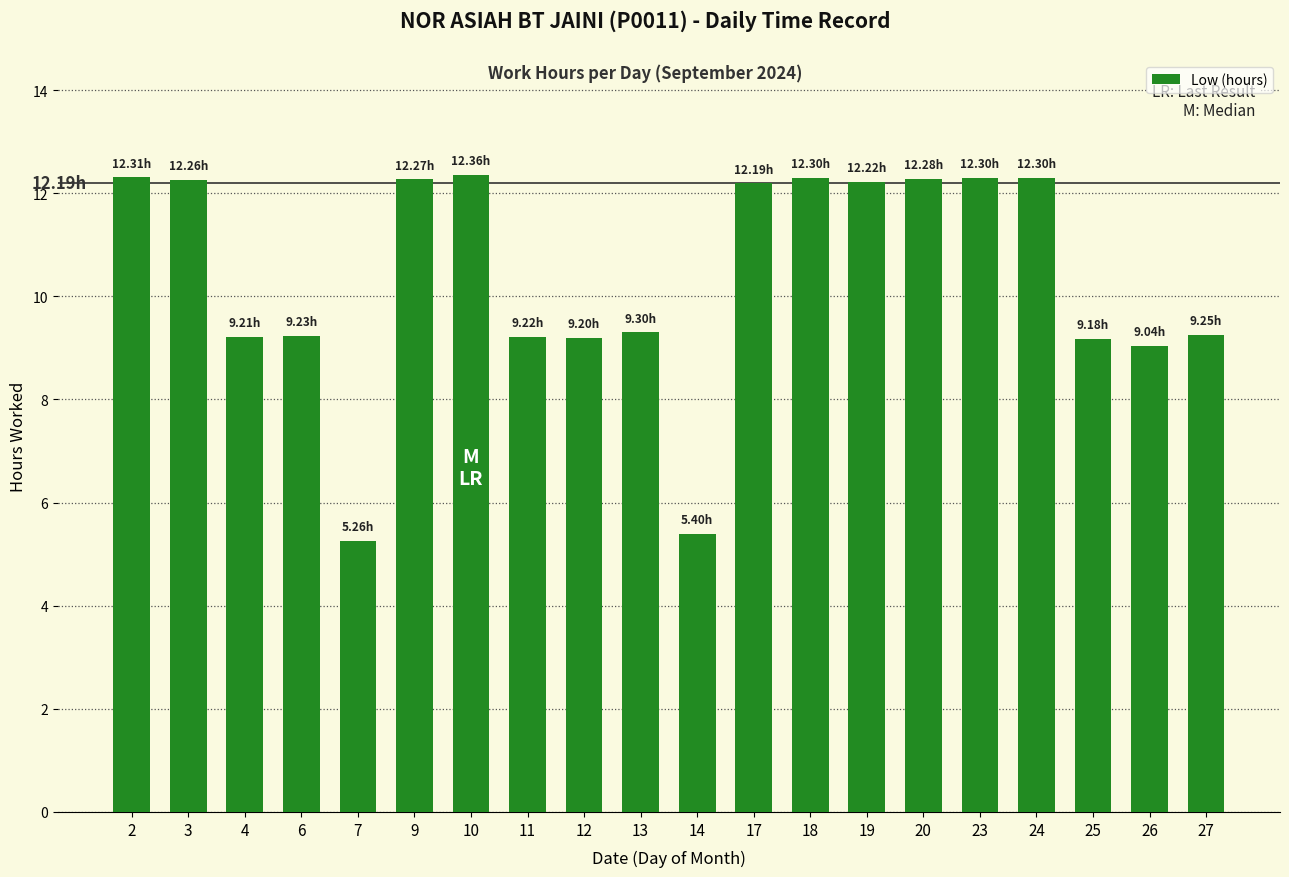

What is the sum of all values?

207.1